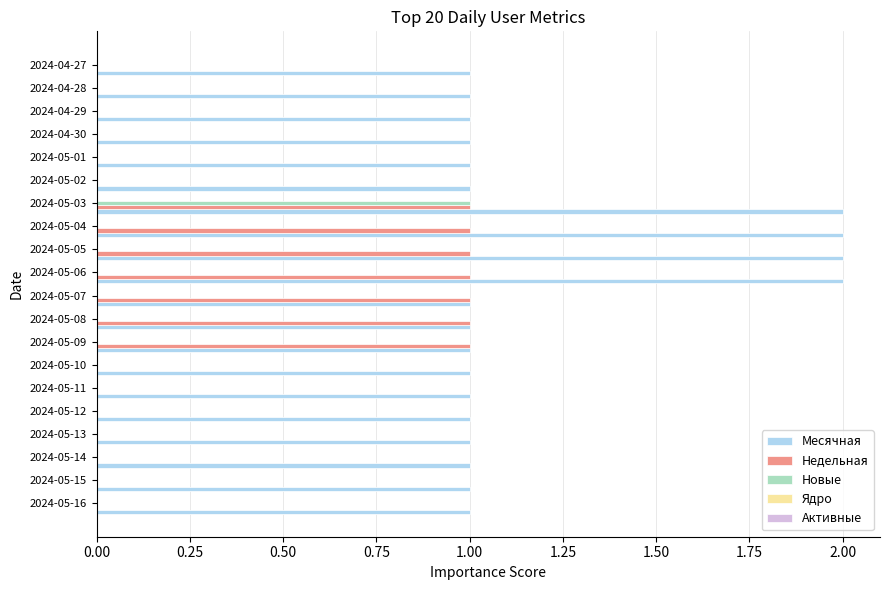

What is the sum of the Месячная values at 2024-05-05 and 2024-05-04?

4